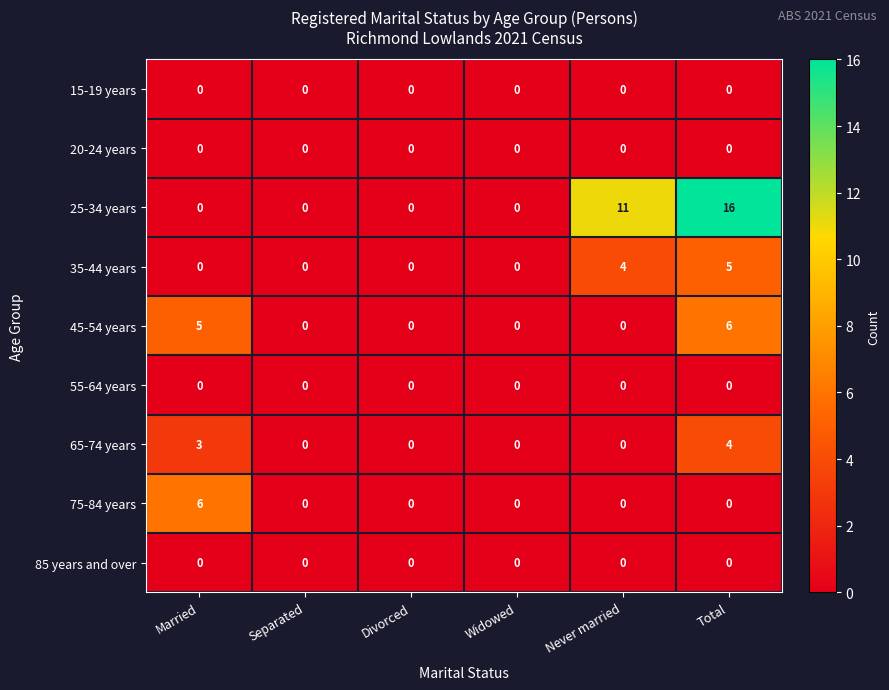

At how many categories does at least one series exceed 3?

3